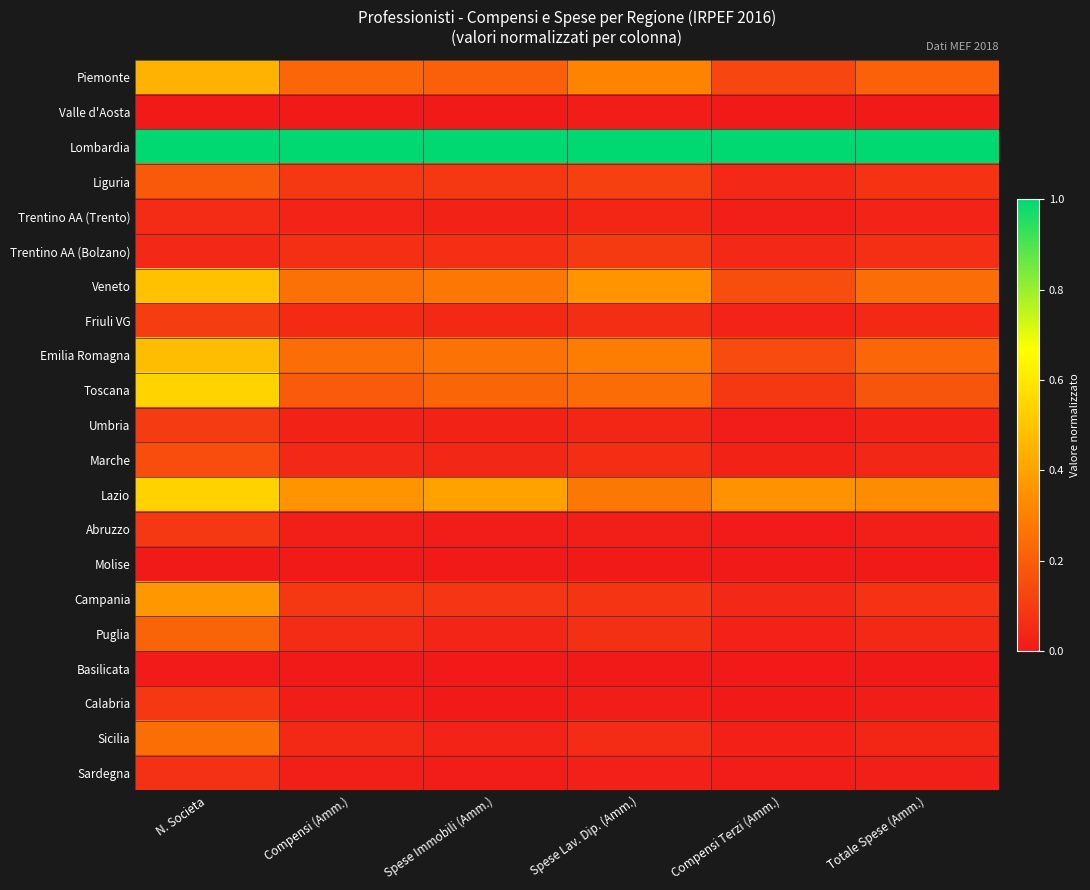

Which series changed the most between Spese Lav. Dip. (Amm.) and Compensi Terzi (Amm.)?

Veneto